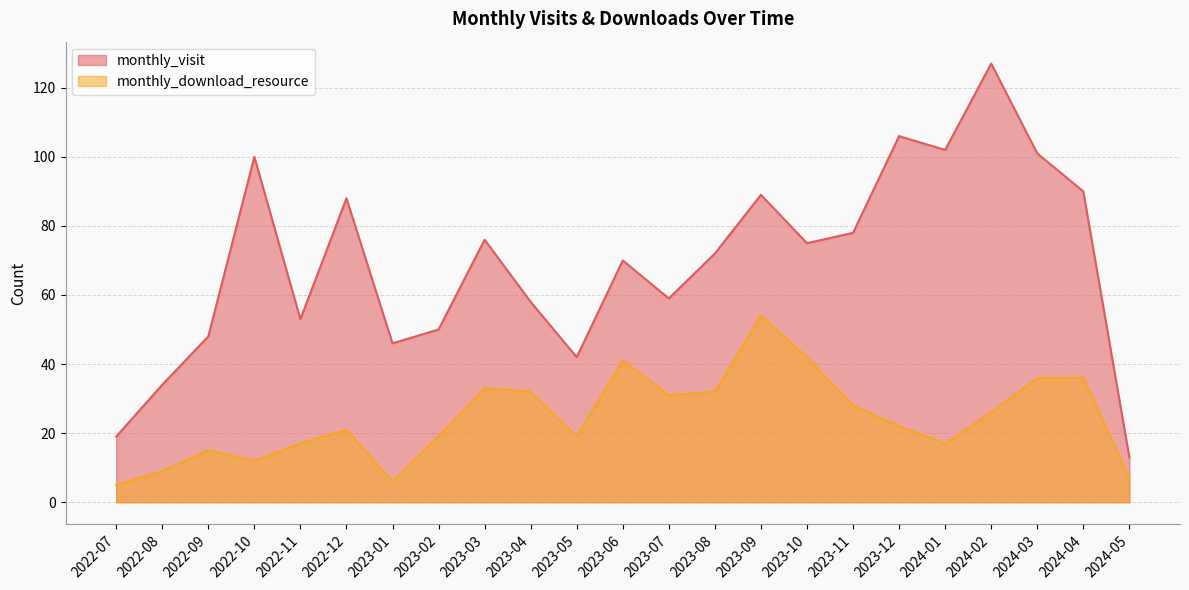

What is the value of the monthly_download_resource point at the 12th from the left?

41